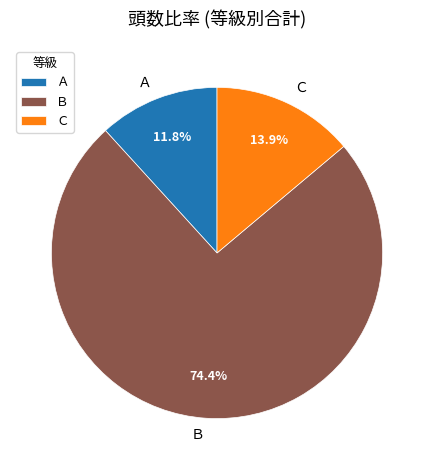

To the nearest percent, what portion does Ｃ represent?

14%